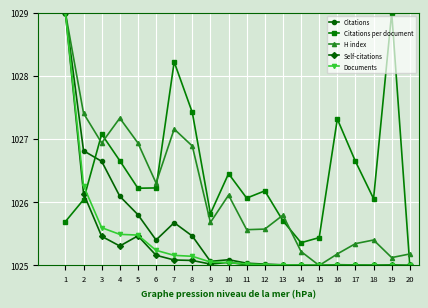

Between 5 and 14, which series saw the biggest shift?

H index